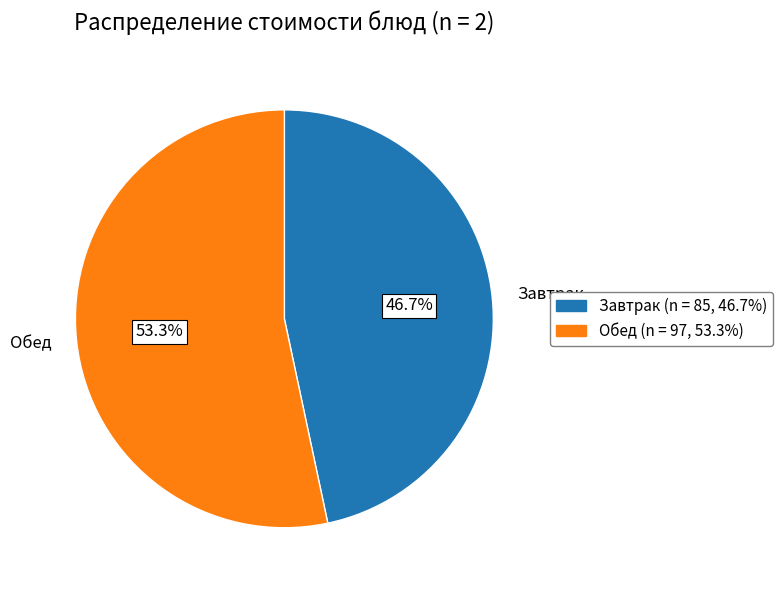

Rank the categories by value from lowest to highest.

Завтрак, Обед